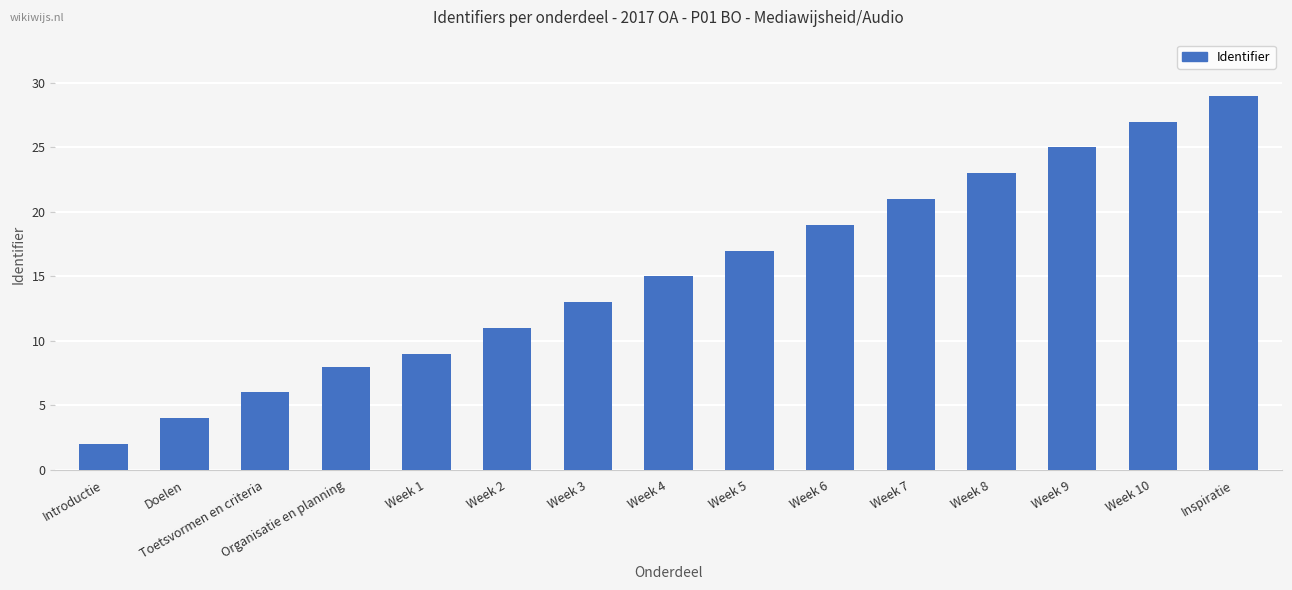

How many bars are there in total?

15